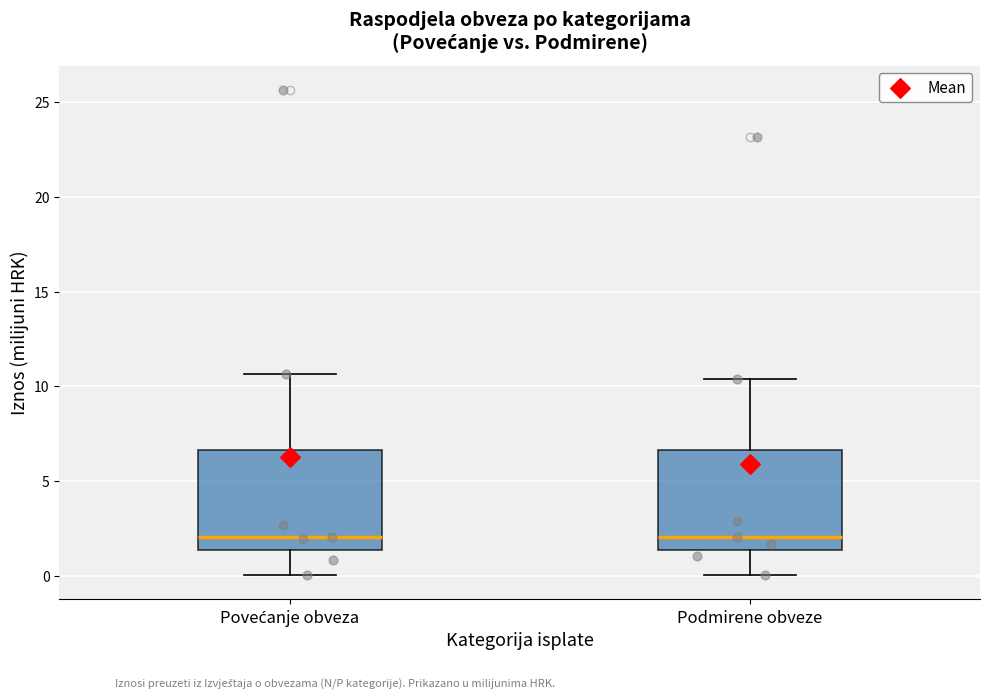

Where is the upper edge of the box for Povećanje obveza on the y-axis? The values are not printed on the chart, so give them approximately, as read against the axis.

6.5